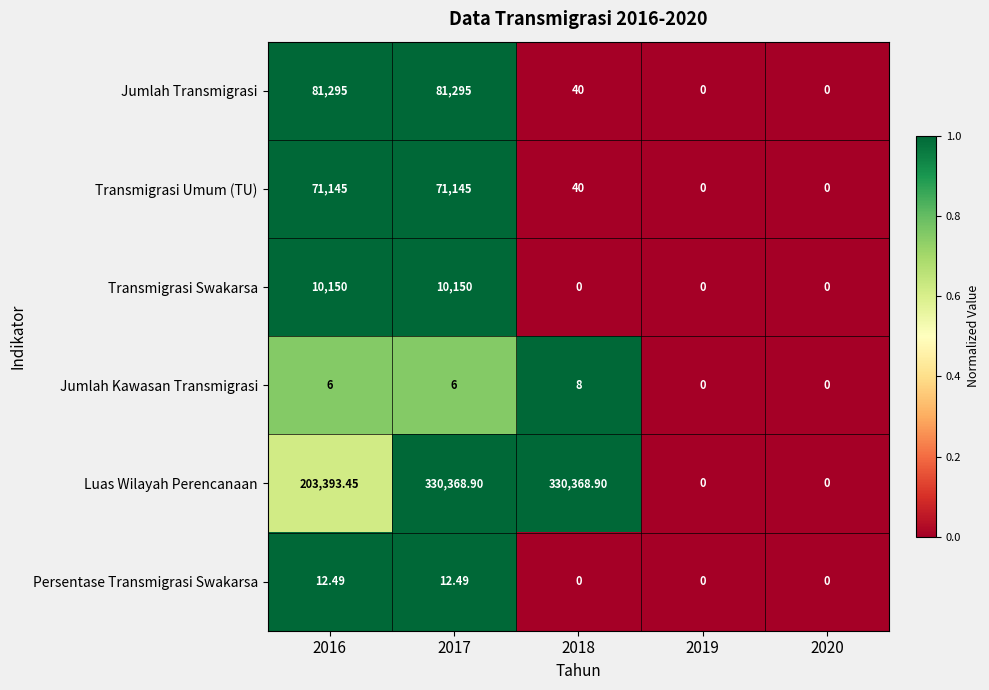

Which series has the largest total across all categories?

Luas Wilayah Perencanaan